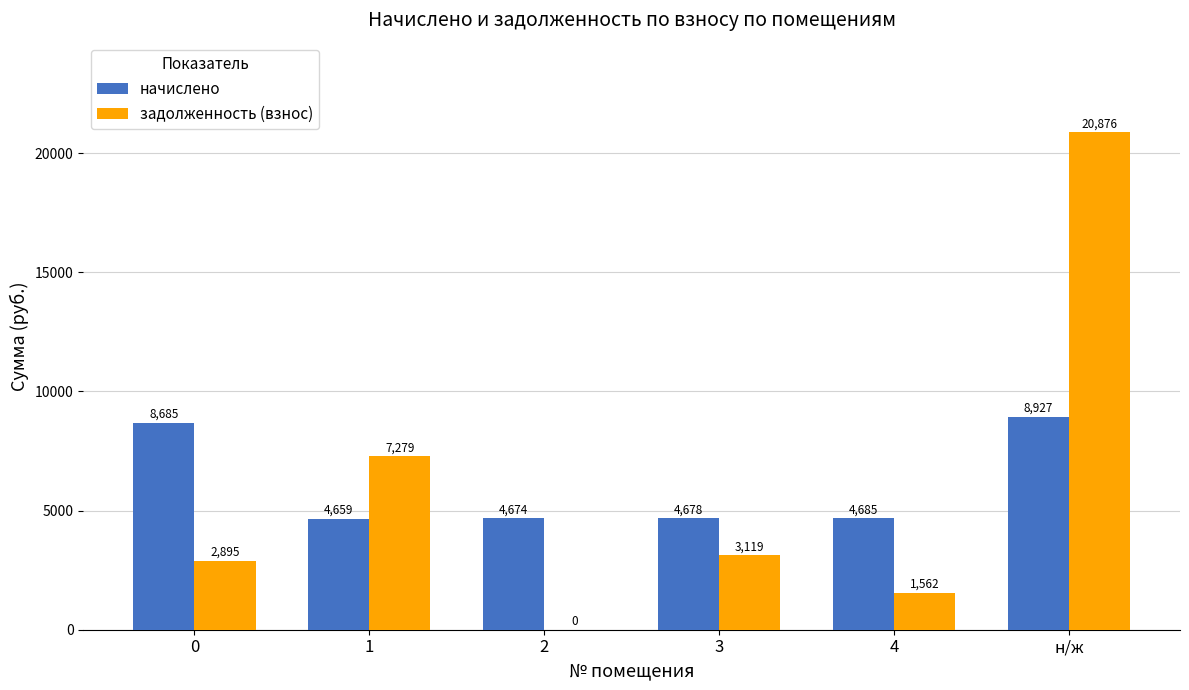

Between 0 and 3, which series saw the biggest shift?

начислено